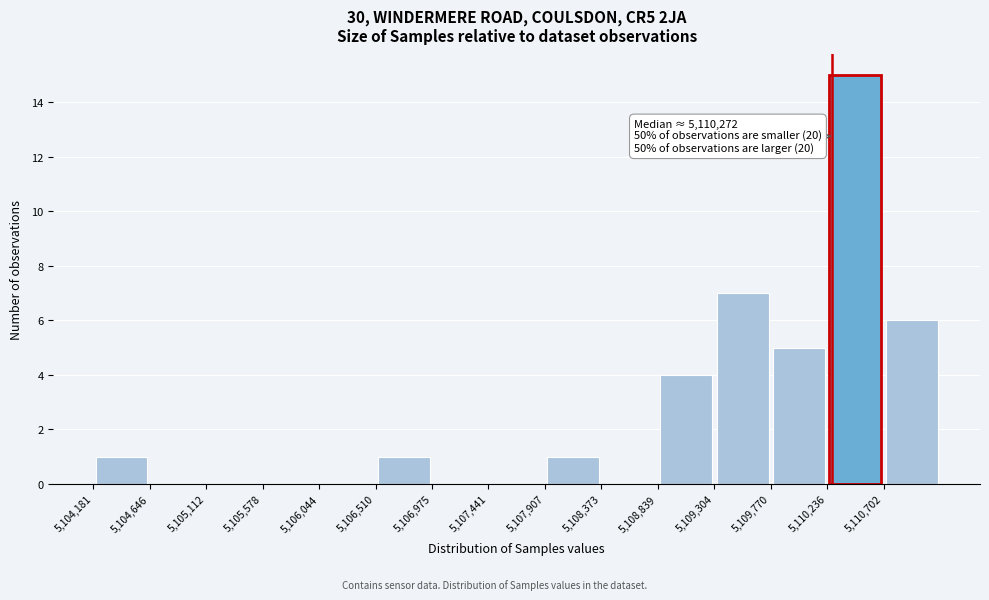

Over which range of the x-axis is the bar tallest?

5110250 to 5110700